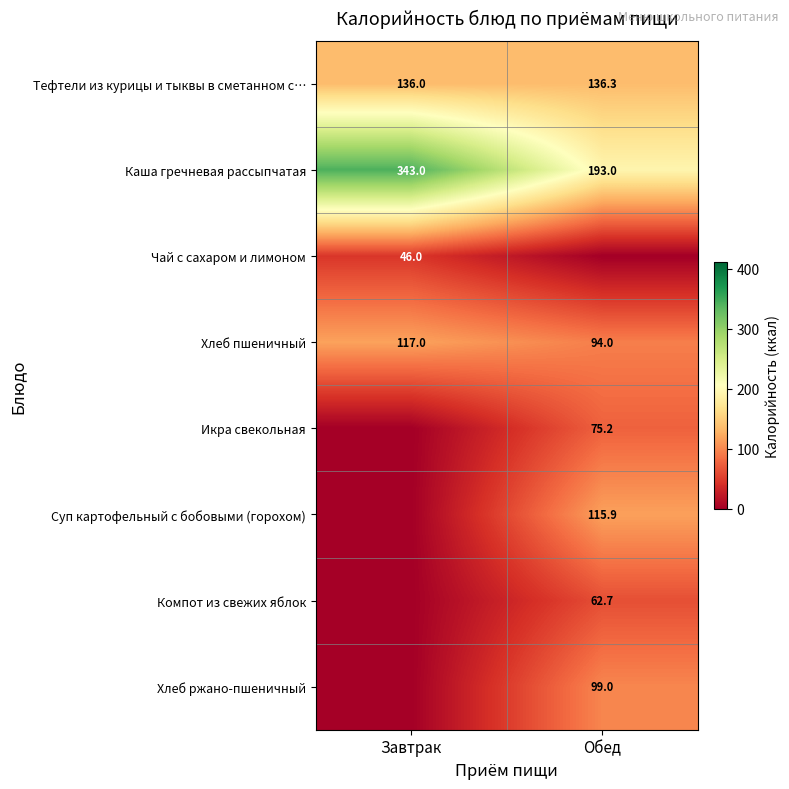

Between Завтрак and Обед, which is larger?

Обед